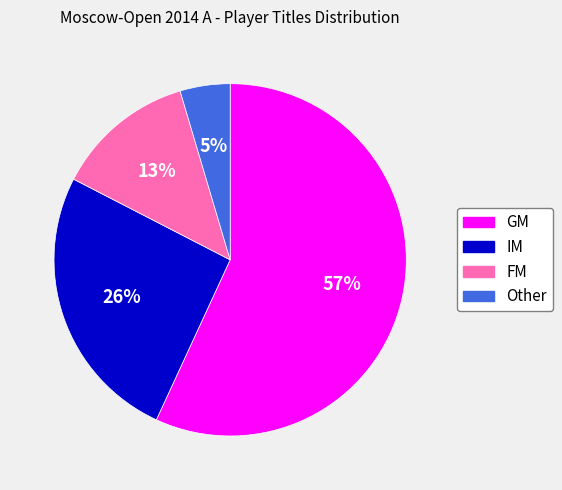

Is it true that GM is 49% of the pie?

False